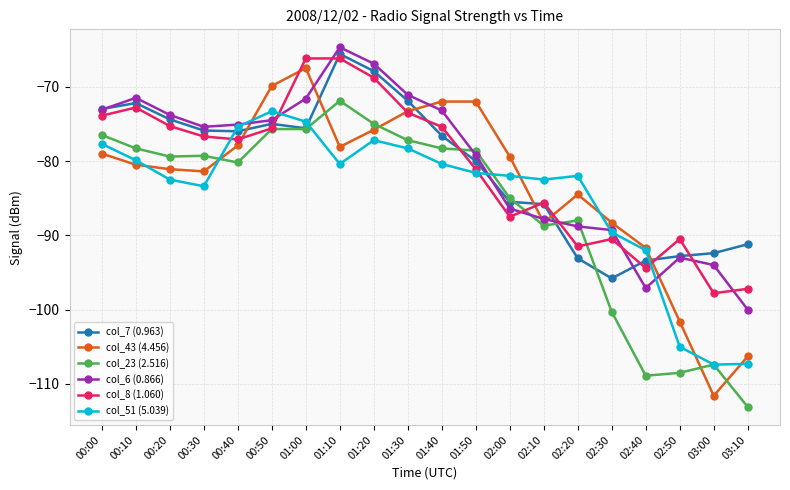

What value does the col_6 (0.866) series have at 03:10?

-100.0